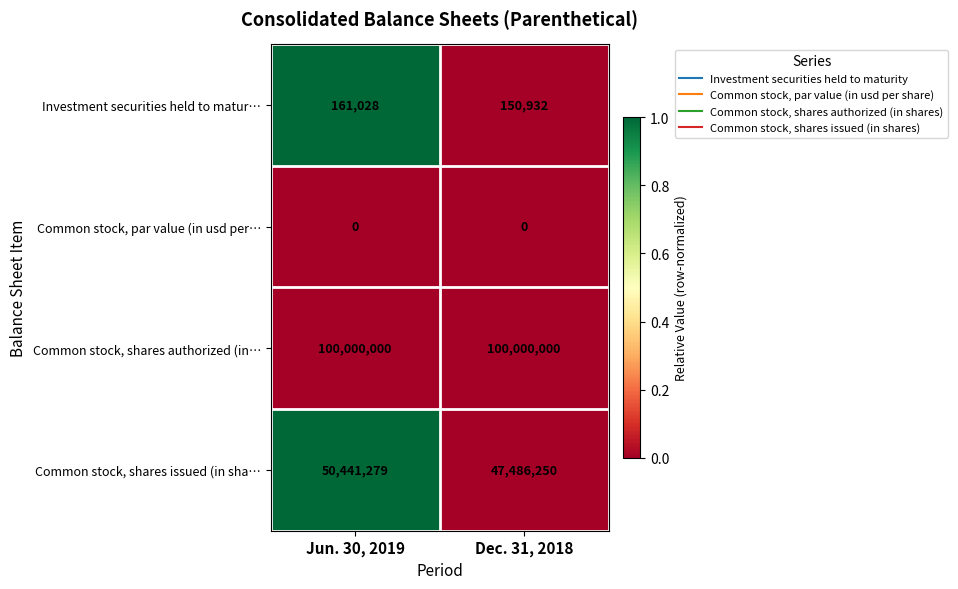

At which category is the sum across all series the highest?

Jun. 30, 2019